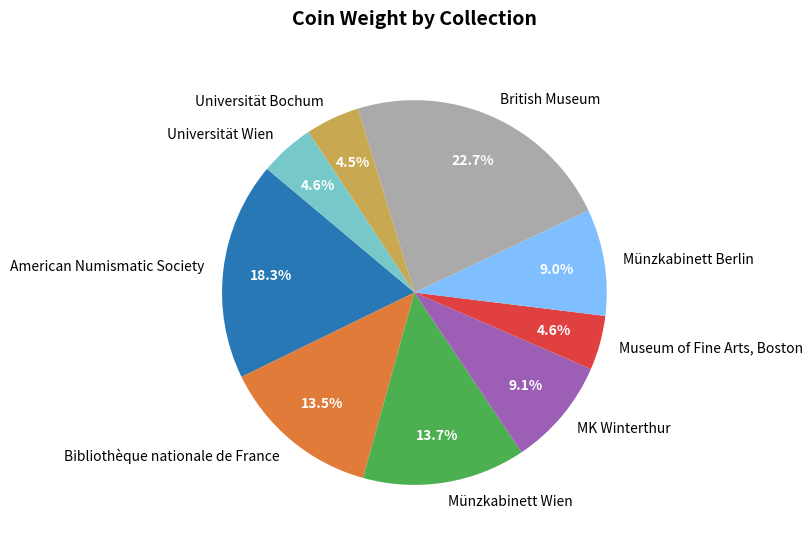

What portion of the pie excludes MK Winterthur?

90.9%